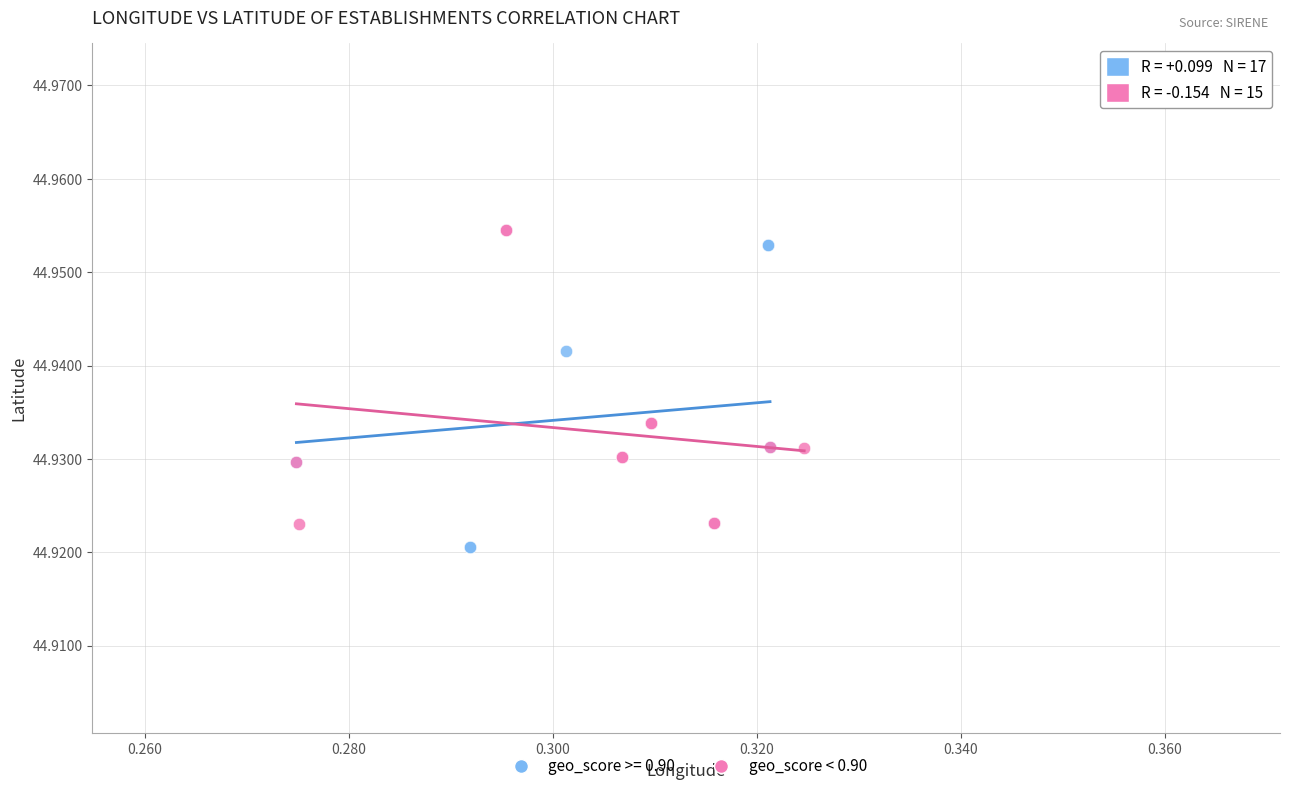

Which series has the widest spread of Y values?

geo_score >= 0.90